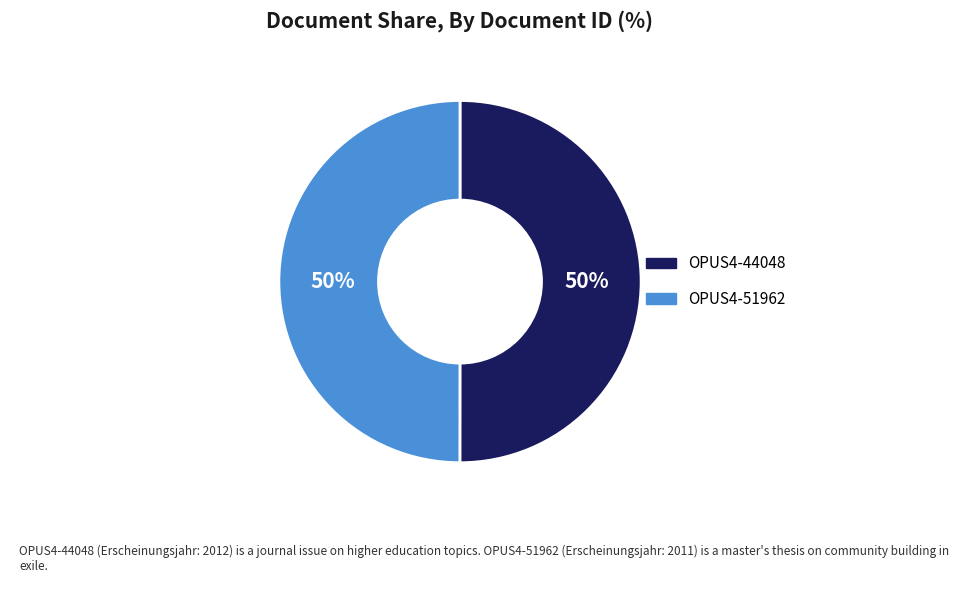

The OPUS4-51962 slice represents 44% of the pie. True or false?

False